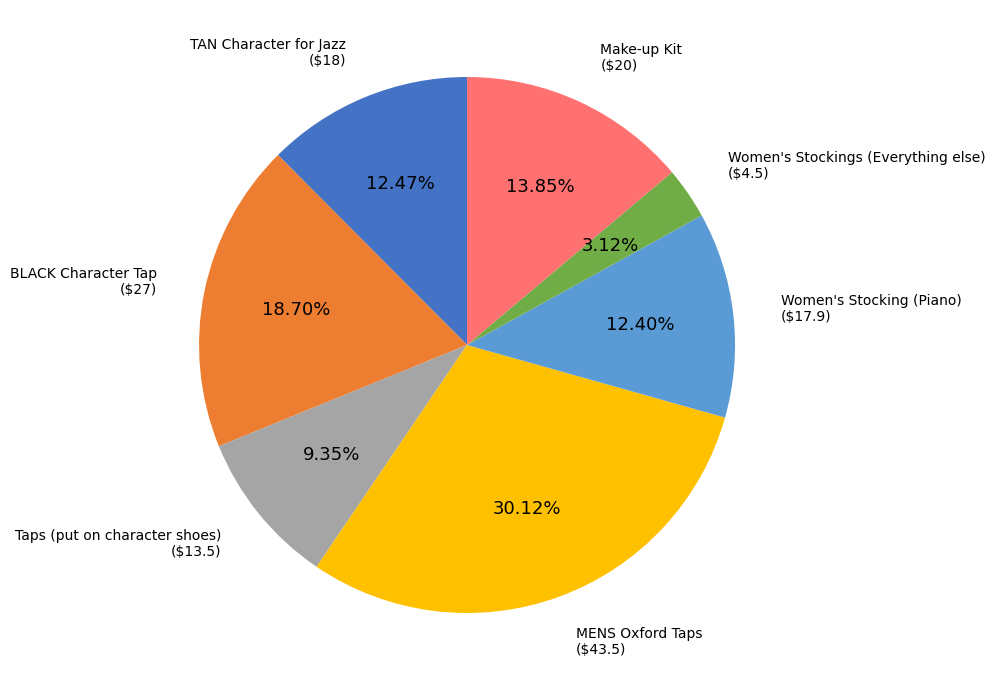

Is there a majority slice in this chart?

No